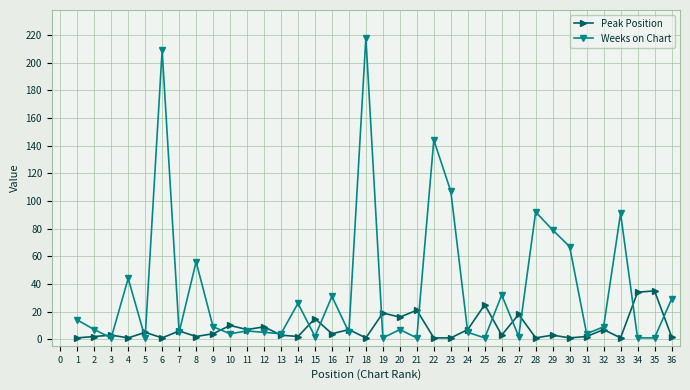

How many lines are shown in the chart?

2